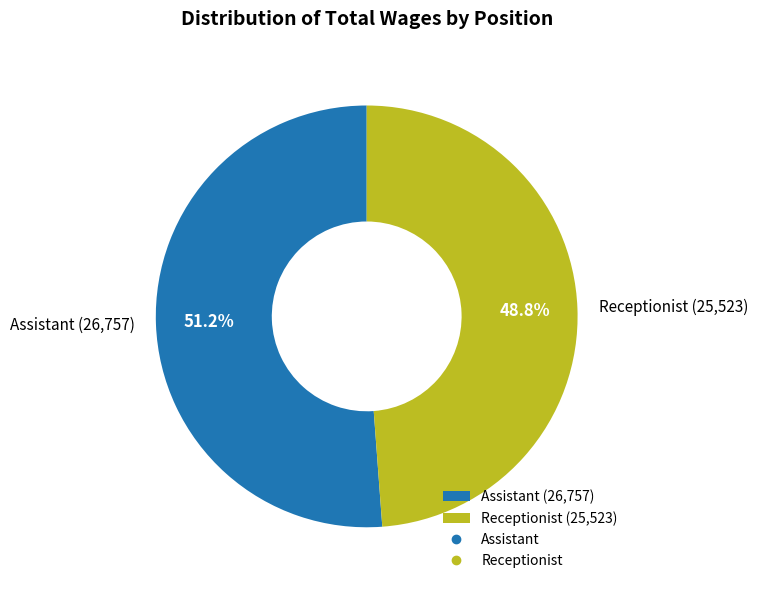

To the nearest percent, what is the difference between the Assistant and Receptionist slice percentages?

2%